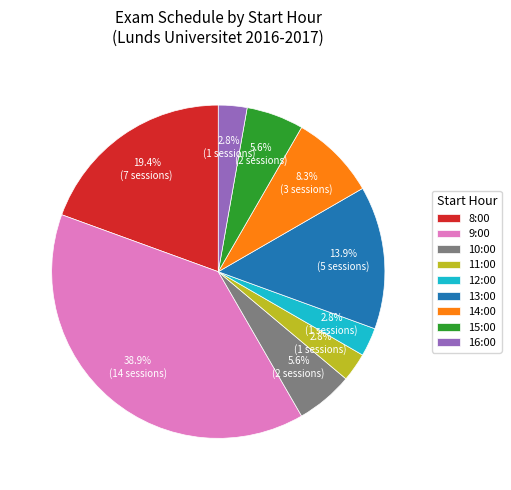

What percentage is NOT represented by 12:00?

97.2%